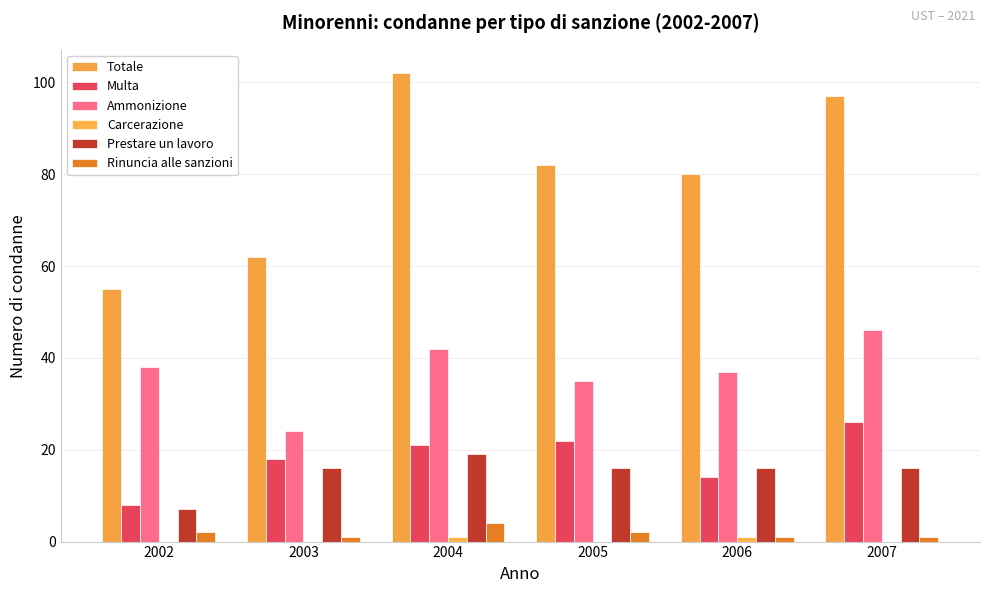

Are the bars horizontal?

No